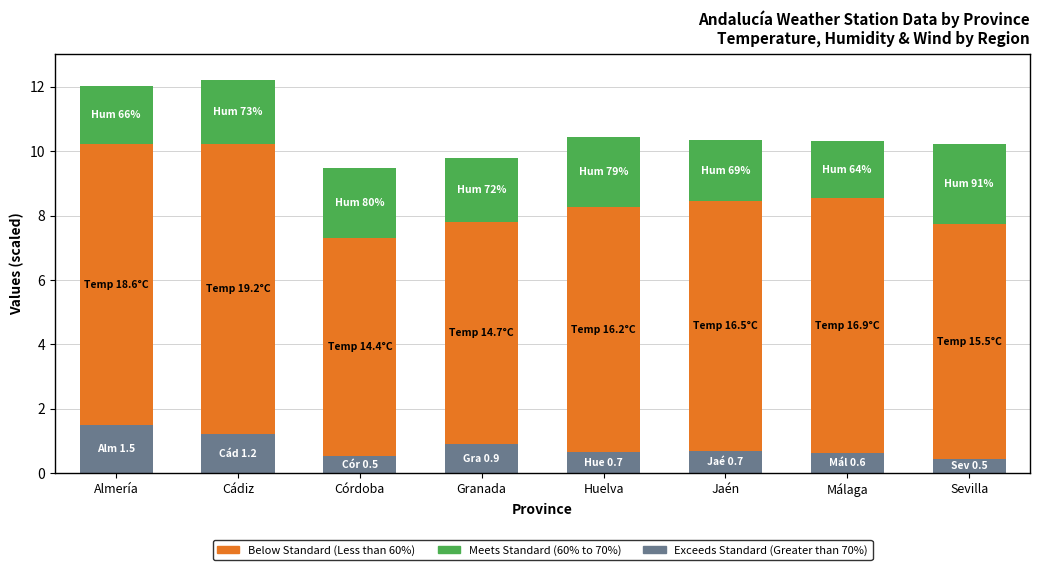

Read the Exceeds Standard (Greater than 70%) value at Granada.

0.9